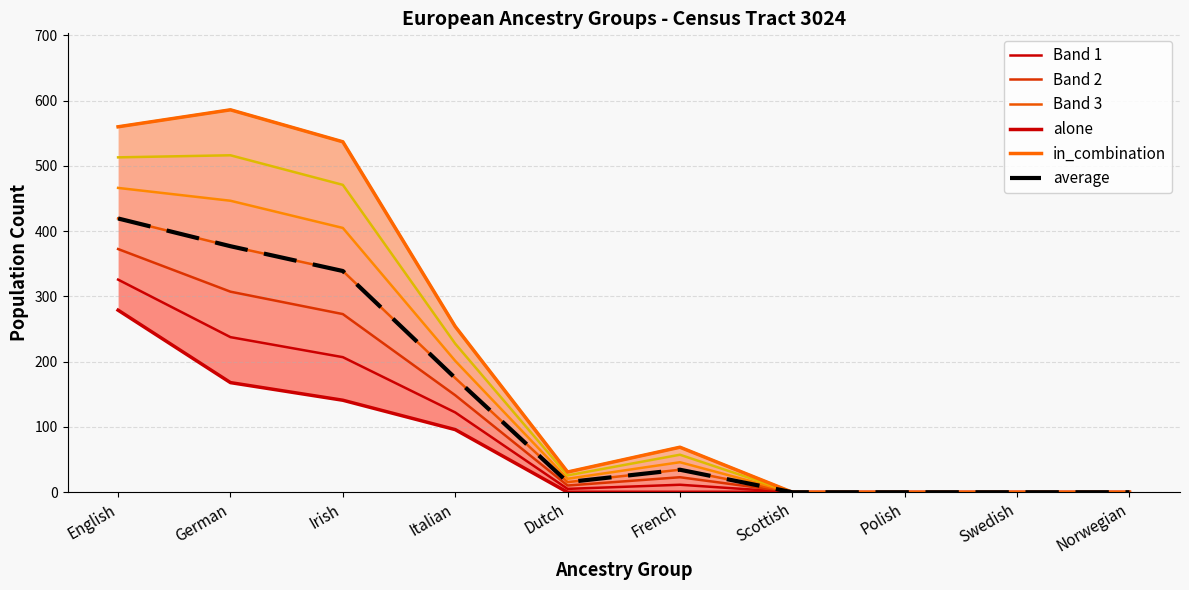

How many series are shown in this chart?

6